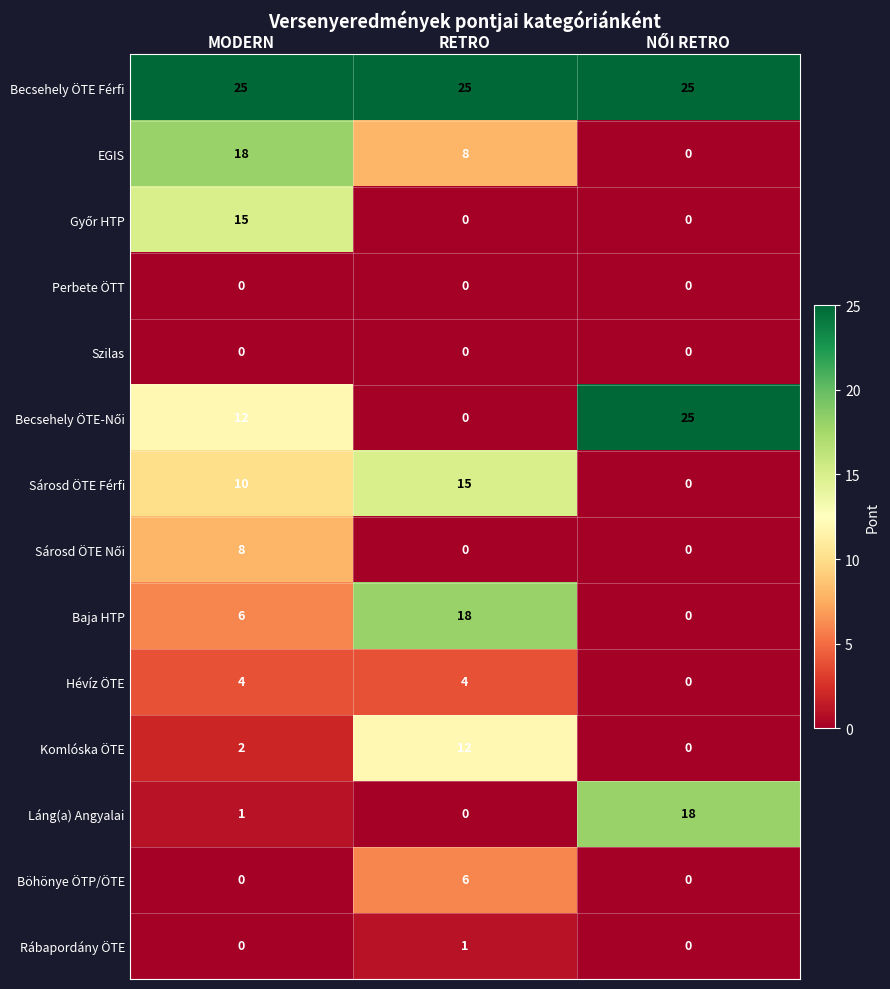

Is it true that Becsehely ÖTE Férfi equals 33 at MODERN?

False